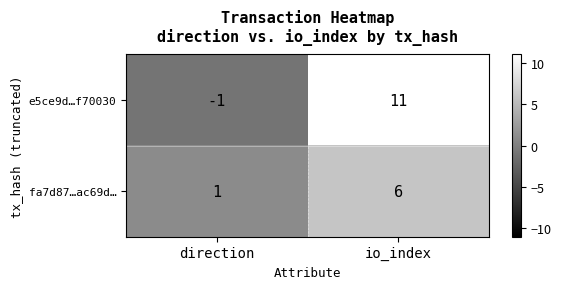

Is it true that fa7d87…ac69d… equals 3 at io_index?

False